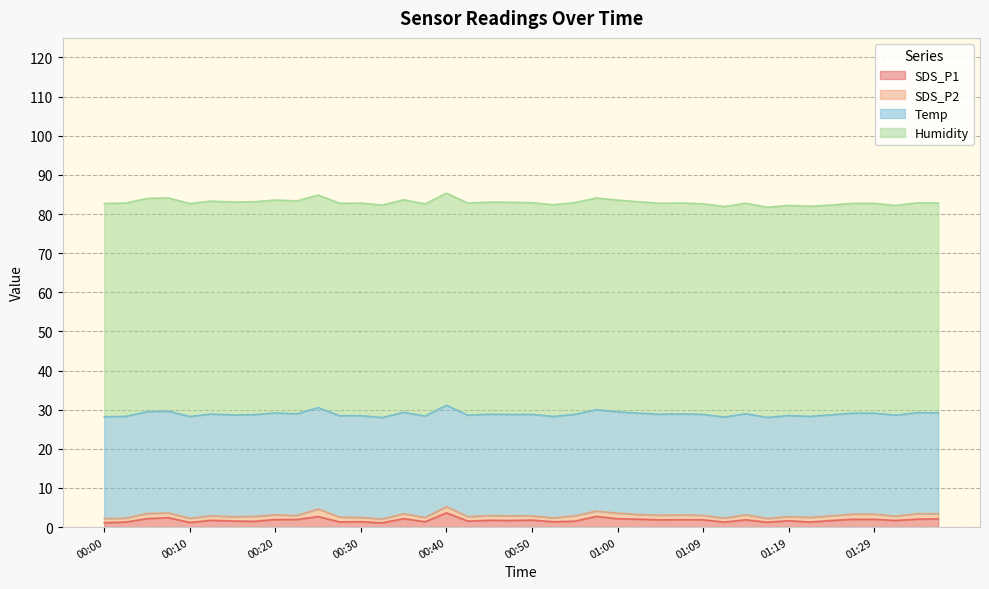

Reading left to right, what are all the values shown in this chart?

SDS_P1: 00:00=1.1	00:02=1.3	00:05=2.2	00:07=2.4	00:10=1.2	00:12=1.8	00:15=1.6	00:17=1.5	00:20=1.9	00:22=1.9	00:25=2.7	00:27=1.3	00:30=1.4	00:32=1.1	00:35=2.2	00:37=1.4	00:40=3.6	00:42=1.6	00:45=1.8	00:47=1.7	00:50=1.8	00:52=1.4	00:55=1.5	00:57=2.8	01:00=2.1	01:02=2.0	01:04=1.9	01:07=1.9	01:09=1.9	01:12=1.3	01:14=1.9	01:17=1.2	01:19=1.6	01:22=1.3	01:24=1.7	01:27=2.0	01:29=2.0	01:32=1.7	01:34=2.0	01:37=2.1
SDS_P2: 00:00=1.1	00:02=1.0	00:05=1.3	00:07=1.2	00:10=1.1	00:12=1.1	00:15=1.1	00:17=1.2	00:20=1.2	00:22=1.0	00:25=1.9	00:27=1.2	00:30=1.1	00:32=1.0	00:35=1.3	00:37=1.1	00:40=1.6	00:42=1.1	00:45=1.2	00:47=1.2	00:50=1.1	00:52=1.0	00:55=1.4	00:57=1.4	01:00=1.4	01:02=1.2	01:04=1.2	01:07=1.2	01:09=1.1	01:12=1.0	01:14=1.3	01:17=1.0	01:19=1.1	01:22=1.2	01:24=1.2	01:27=1.3	01:29=1.3	01:32=1.1	01:34=1.4	01:37=1.3
Temp: 00:00=26.0	00:02=26.0	00:05=26.0	00:07=26.0	00:10=26.0	00:12=26.0	00:15=26.0	00:17=26.0	00:20=26.0	00:22=26.0	00:25=25.9	00:27=25.9	00:30=26.0	00:32=25.9	00:35=25.9	00:37=25.9	00:40=25.9	00:42=25.9	00:45=25.9	00:47=25.9	00:50=25.9	00:52=25.9	00:55=25.9	00:57=25.9	01:00=25.9	01:02=25.9	01:04=25.8	01:07=25.8	01:09=25.8	01:12=25.8	01:14=25.8	01:17=25.8	01:19=25.8	01:22=25.8	01:24=25.8	01:27=25.8	01:29=25.8	01:32=25.8	01:34=25.8	01:37=25.8
Humidity: 00:00=54.5	00:02=54.5	00:05=54.5	00:07=54.5	00:10=54.4	00:12=54.4	00:15=54.4	00:17=54.4	00:20=54.4	00:22=54.4	00:25=54.3	00:27=54.3	00:30=54.3	00:32=54.3	00:35=54.3	00:37=54.2	00:40=54.2	00:42=54.2	00:45=54.2	00:47=54.2	00:50=54.1	00:52=54.1	00:55=54.1	00:57=54.1	01:00=54.1	01:02=54.0	01:04=53.9	01:07=53.9	01:09=53.8	01:12=53.8	01:14=53.8	01:17=53.7	01:19=53.7	01:22=53.7	01:24=53.6	01:27=53.6	01:29=53.6	01:32=53.6	01:34=53.6	01:37=53.6